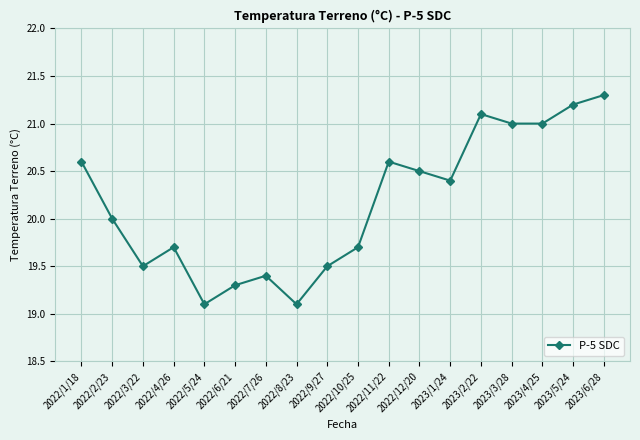

The chart shows a value of 20.0 at 2022/2/23. True or false?

True